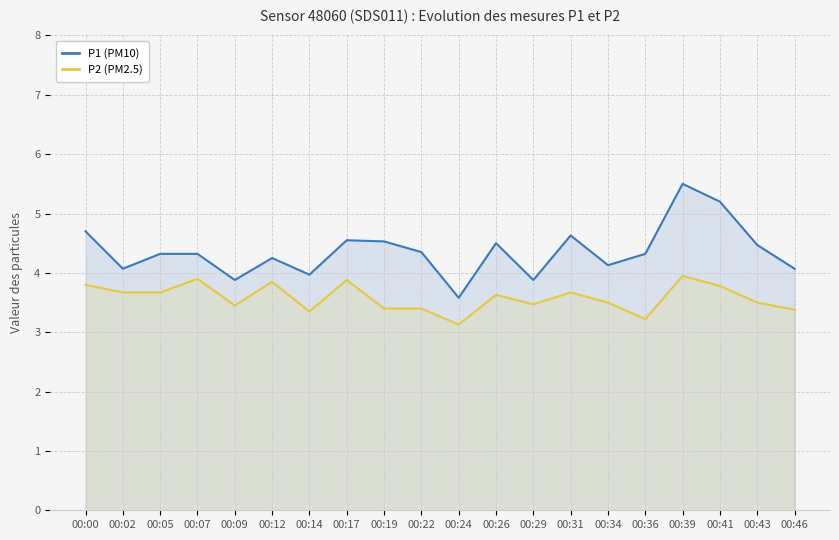

At which category is the sum across all series the highest?

00:39